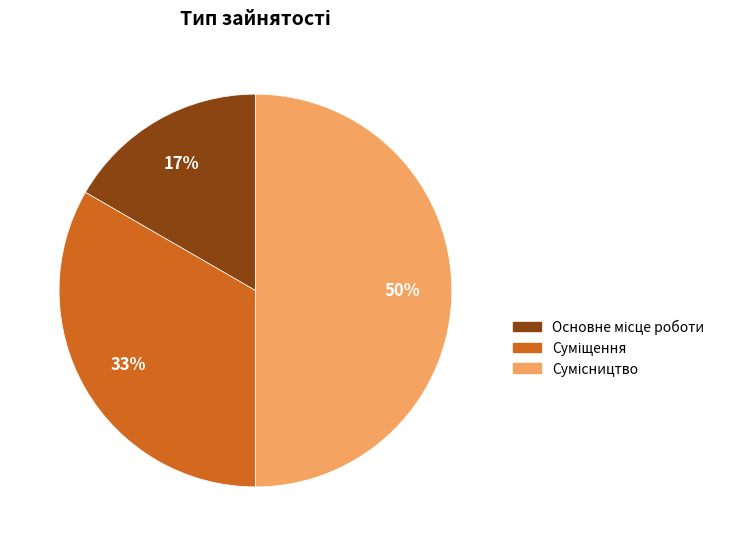

To the nearest percent, what is the average slice percentage?

33%